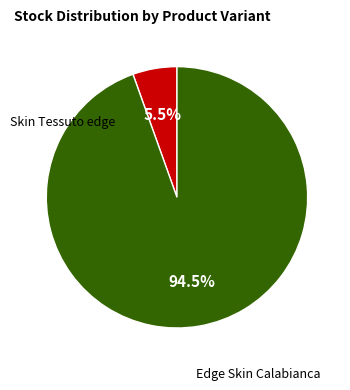

Is there a majority slice in this chart?

Yes